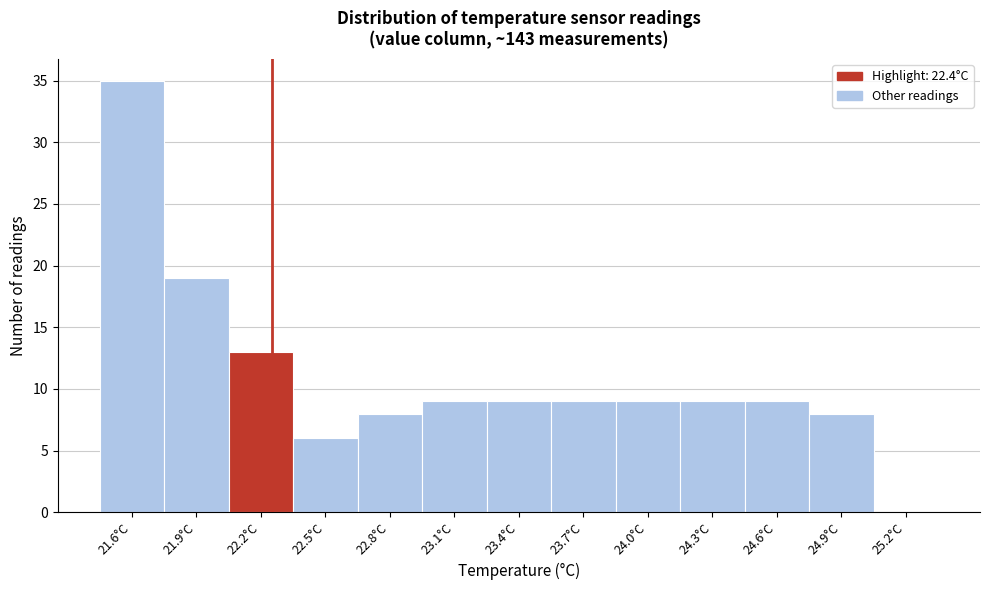

Reading left to right, what are all the values shown in this chart?

21.6°C=35	21.9°C=19	22.2°C=13	22.5°C=6	22.8°C=8	23.1°C=9	23.4°C=9	23.7°C=9	24.0°C=9	24.3°C=9	24.6°C=9	24.9°C=8	25.2°C=0